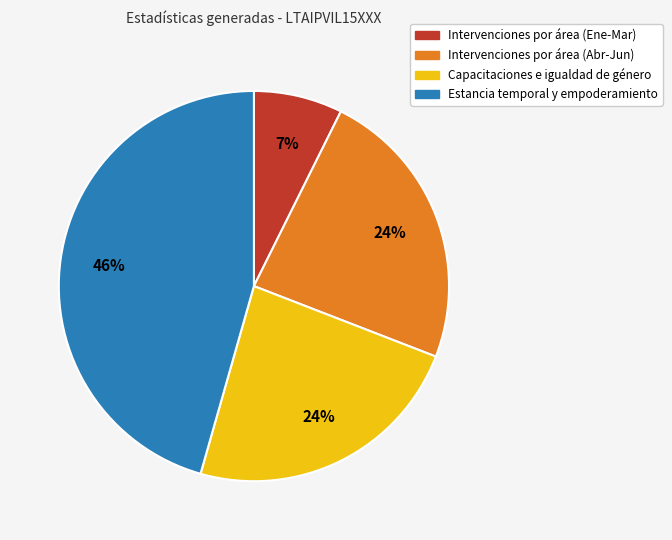

Is there a majority slice in this chart?

No